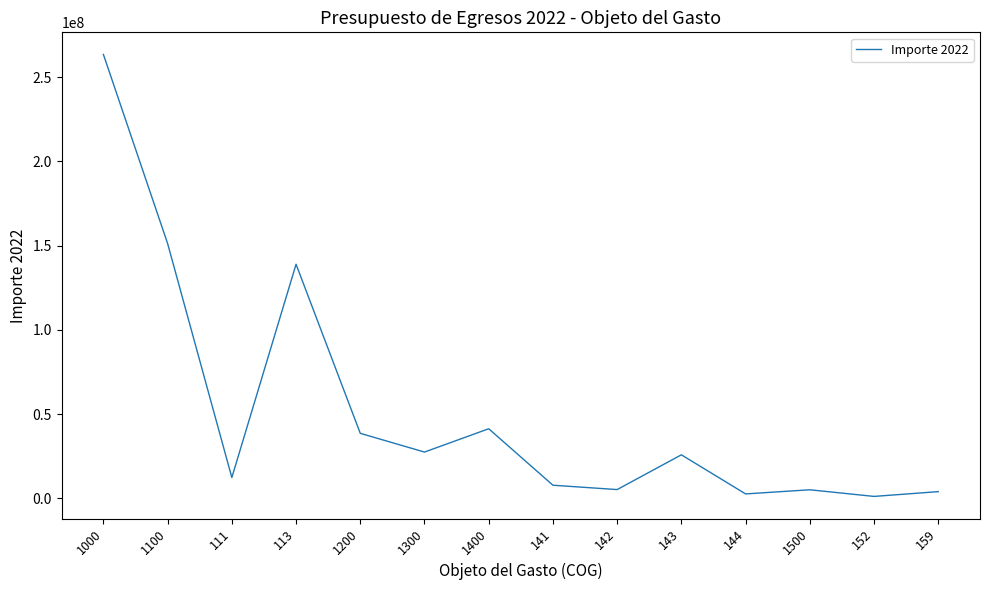

How many interior local valleys (lower than both neighbors) does the data have?

5